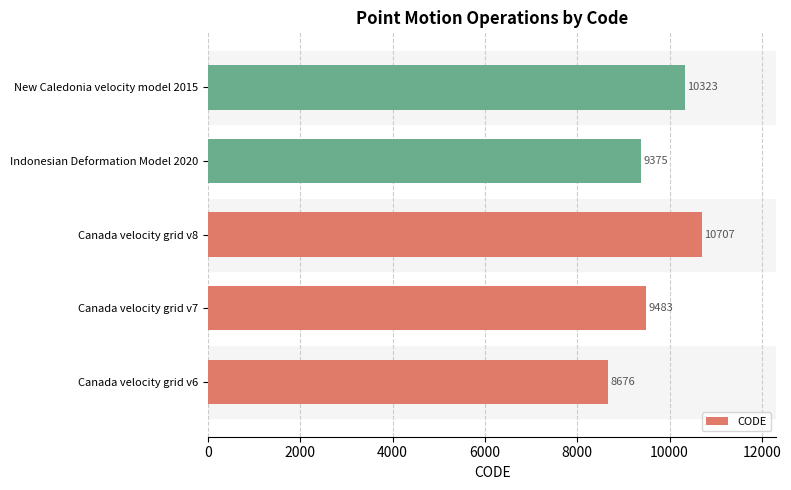

What is the difference between the maximum and minimum values?

2031